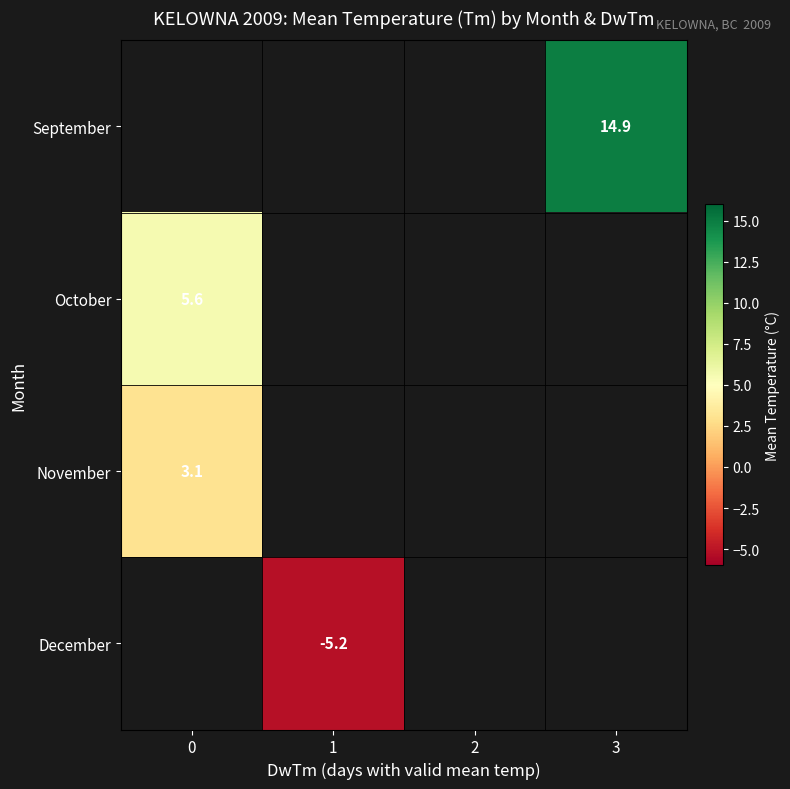

What is the smallest value displayed?

-5.2